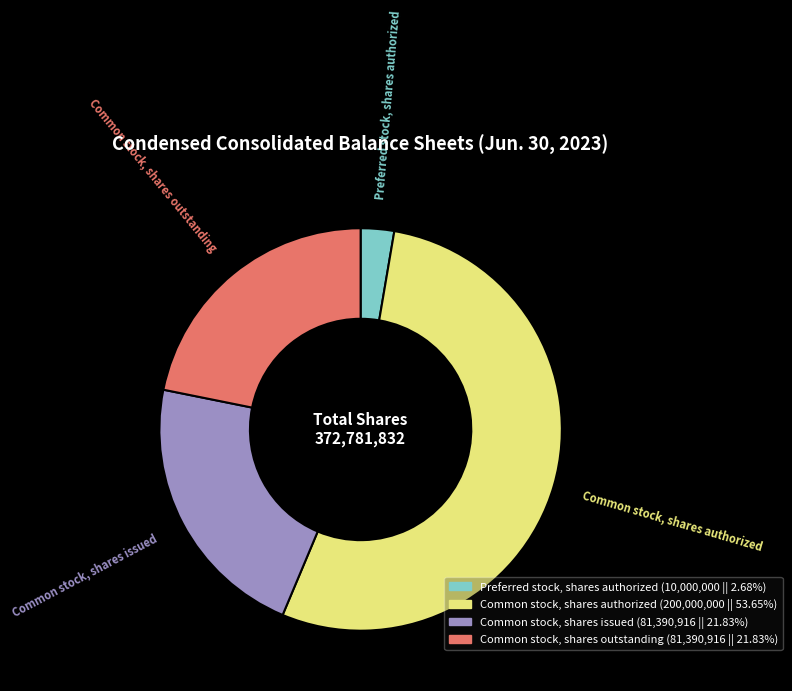

True or false: Common stock, shares outstanding accounts for 22% of the total.

True